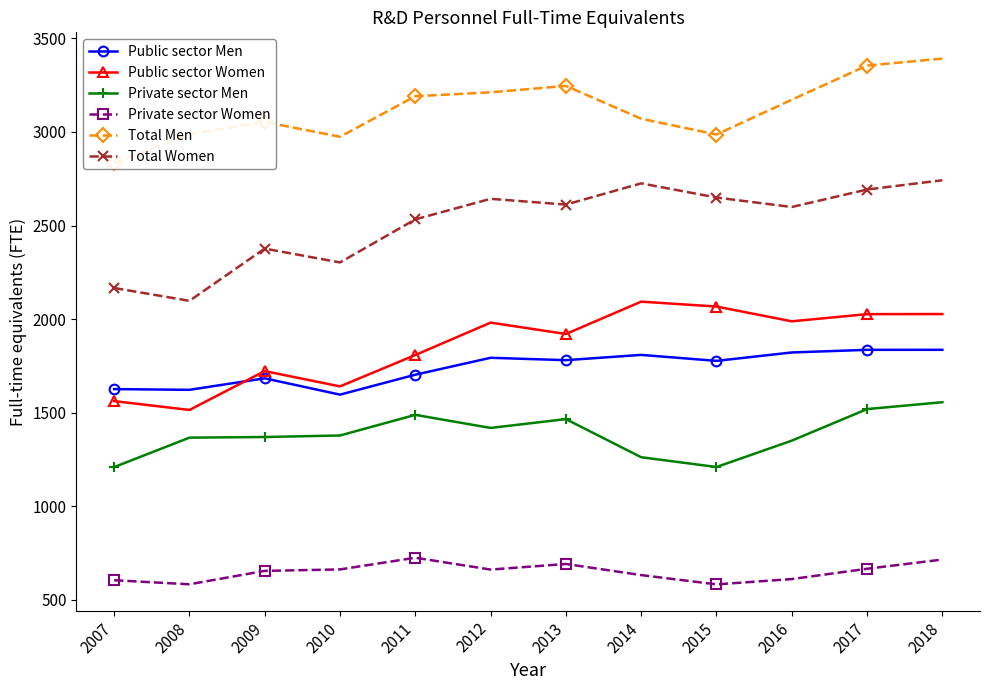

True or false: Total Men and Private sector Men cross at least once.

False